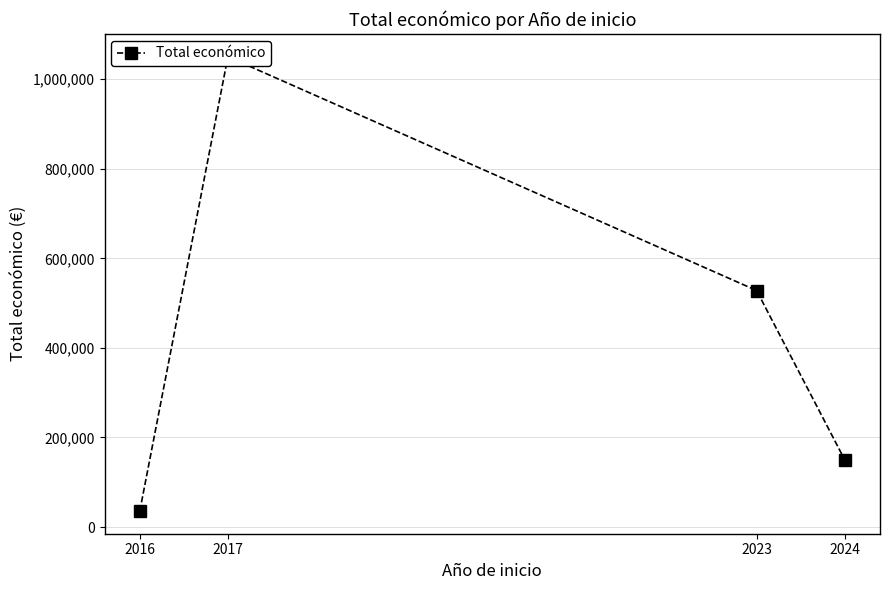

What is the value of the 4th point from the left?

150000